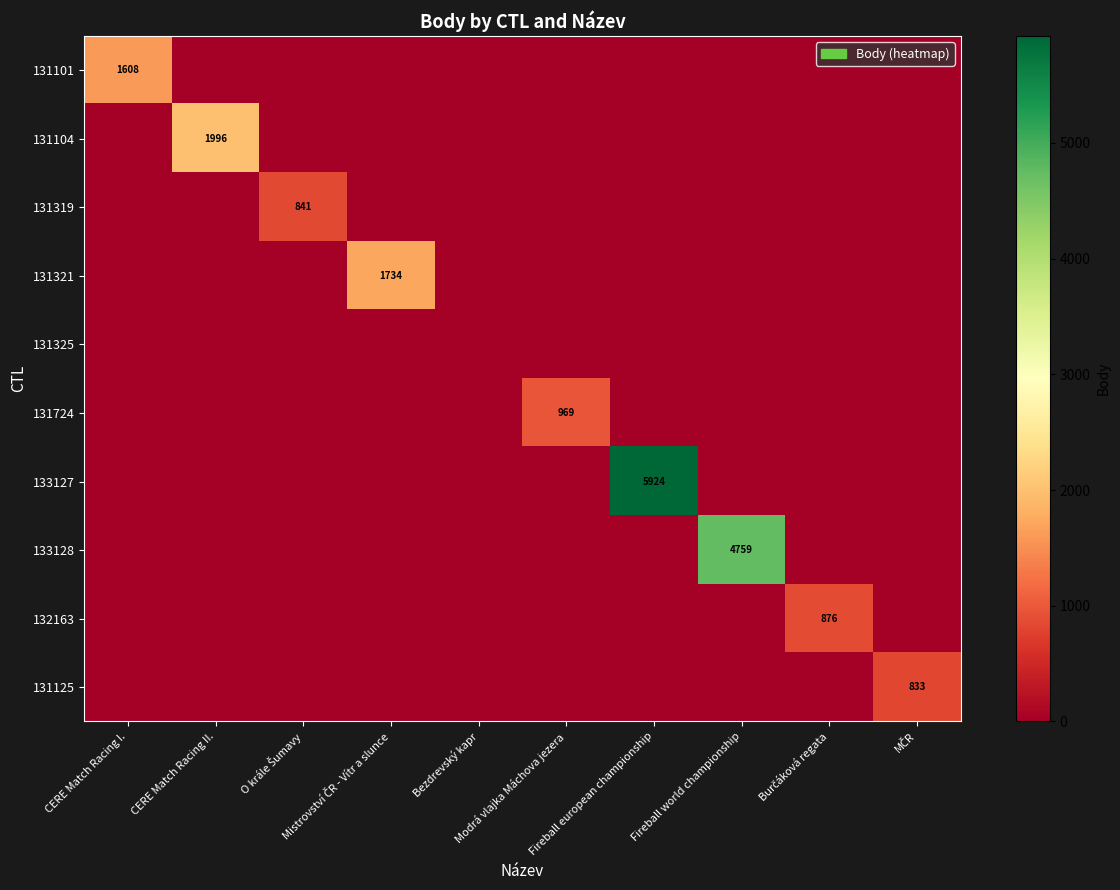

Which series has the largest range (max minus min)?

133127